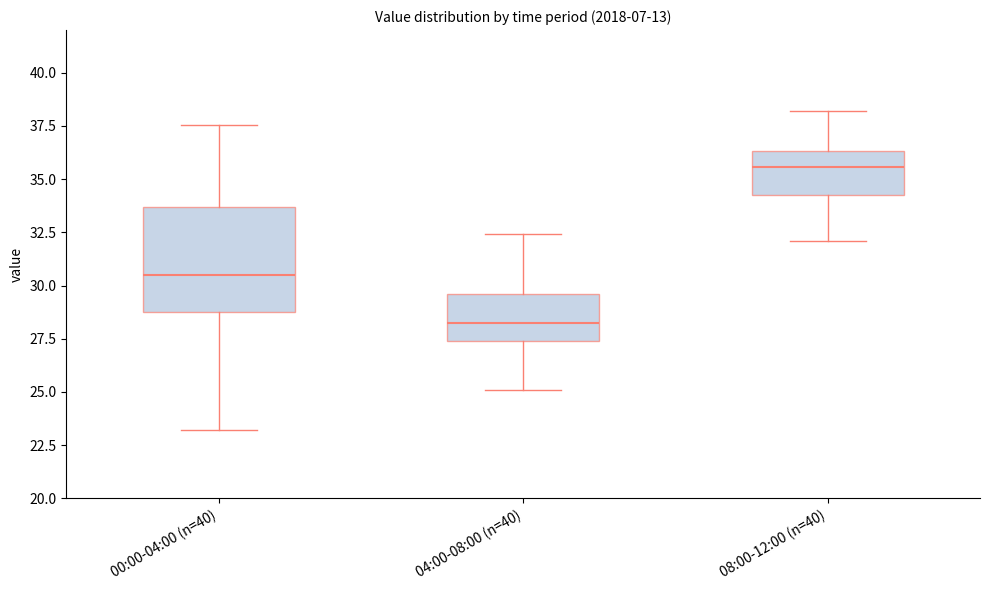

Which box's median line is the highest?

08:00-12:00 (n=40)